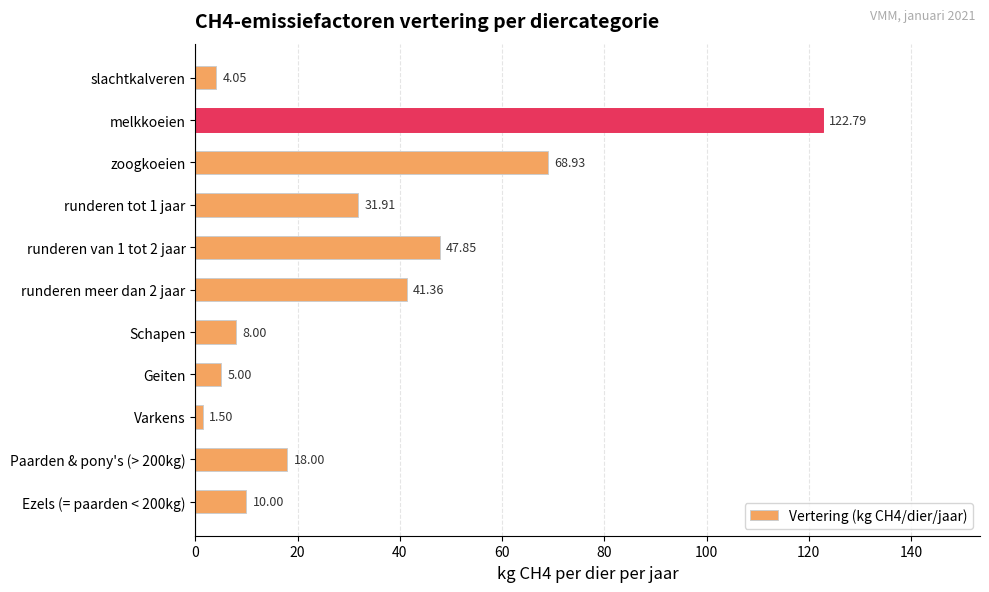

Rank the categories by value from lowest to highest.

Varkens, slachtkalveren, Geiten, Schapen, Ezels (= paarden < 200kg), Paarden & pony's (> 200kg), runderen tot 1 jaar, runderen meer dan 2 jaar, runderen van 1 tot 2 jaar, zoogkoeien, melkkoeien